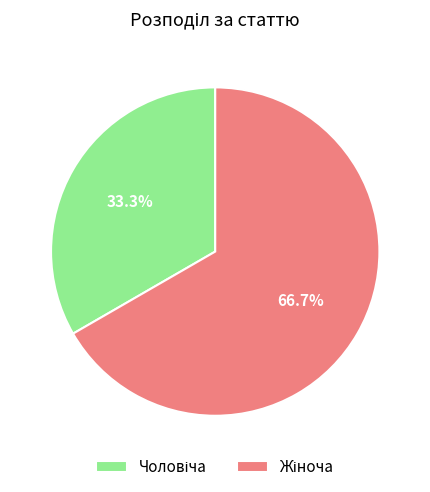

Does any single category account for the majority?

Yes